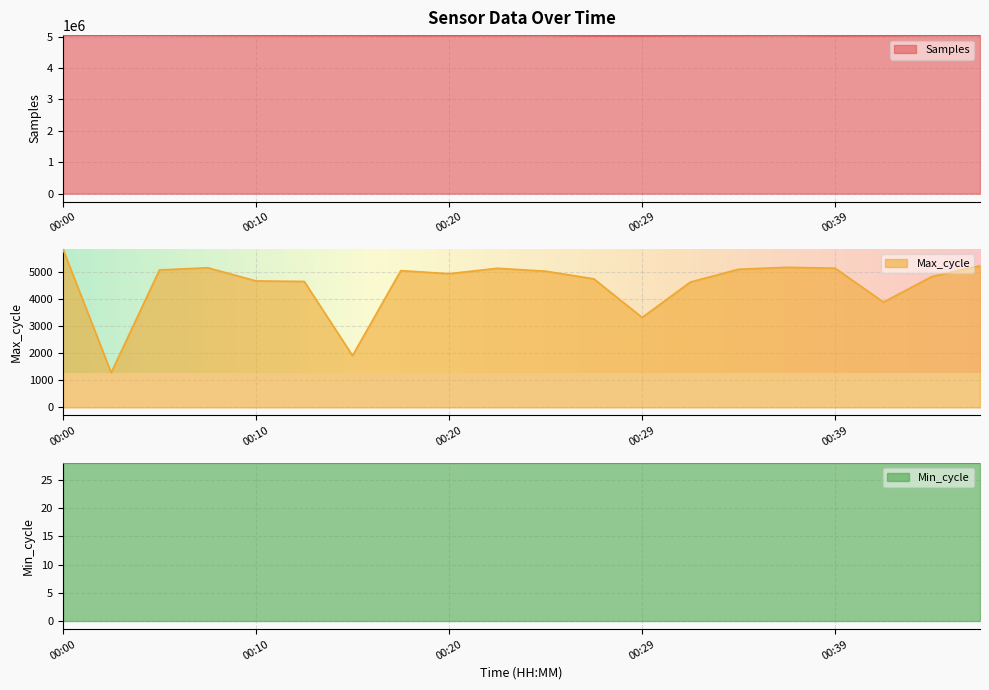

What is the difference between the Max_cycle values at 00:27 and 00:22?

392